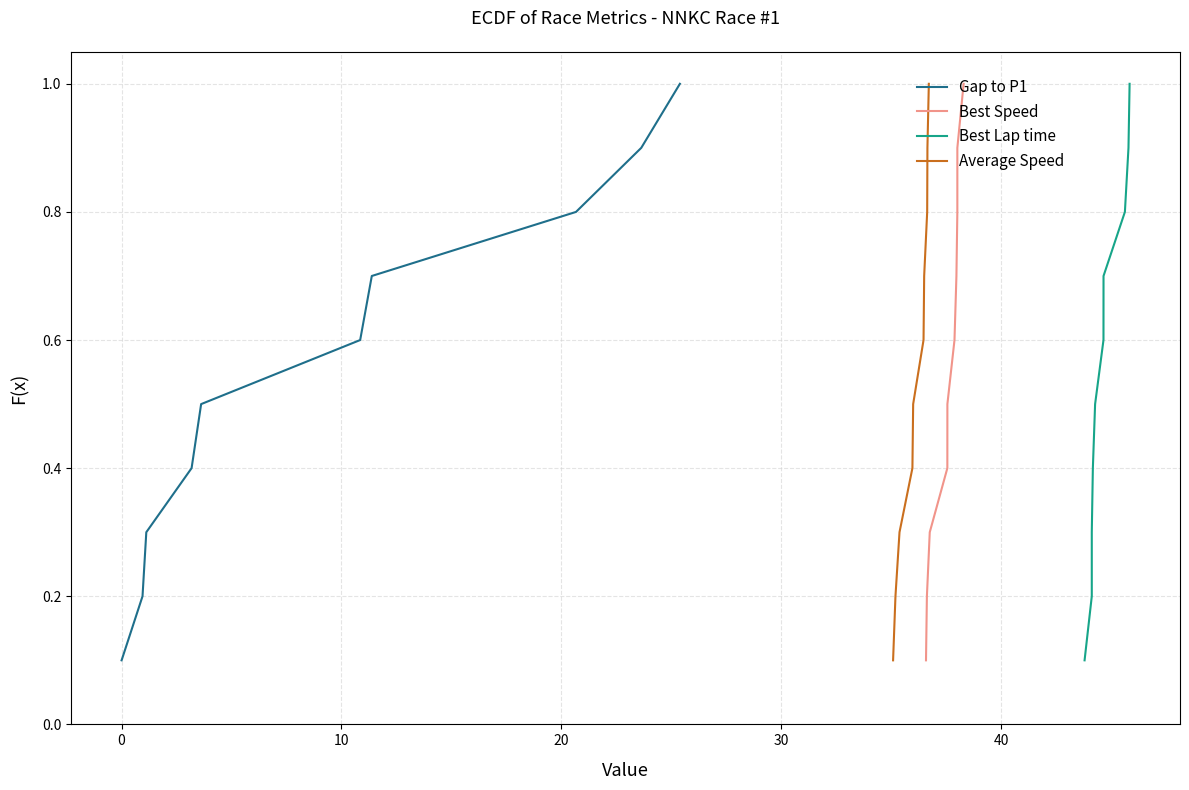

How many lines are shown in the chart?

4